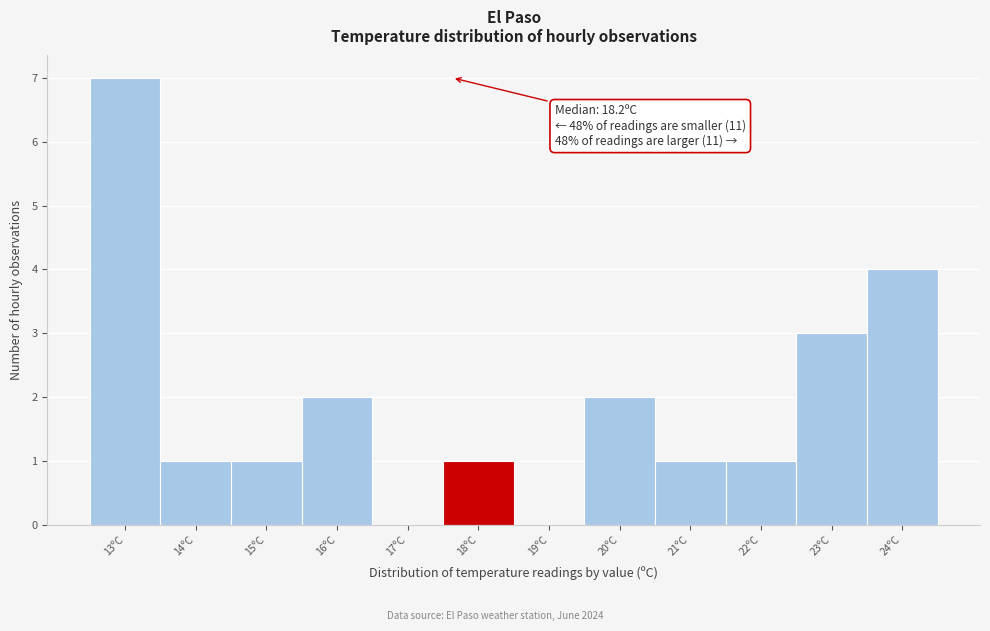

Reading right to left, list all the values displayed in this chart.

24ºC=4	23ºC=3	22ºC=1	21ºC=1	20ºC=2	19ºC=0	18ºC=1	17ºC=0	16ºC=2	15ºC=1	14ºC=1	13ºC=7